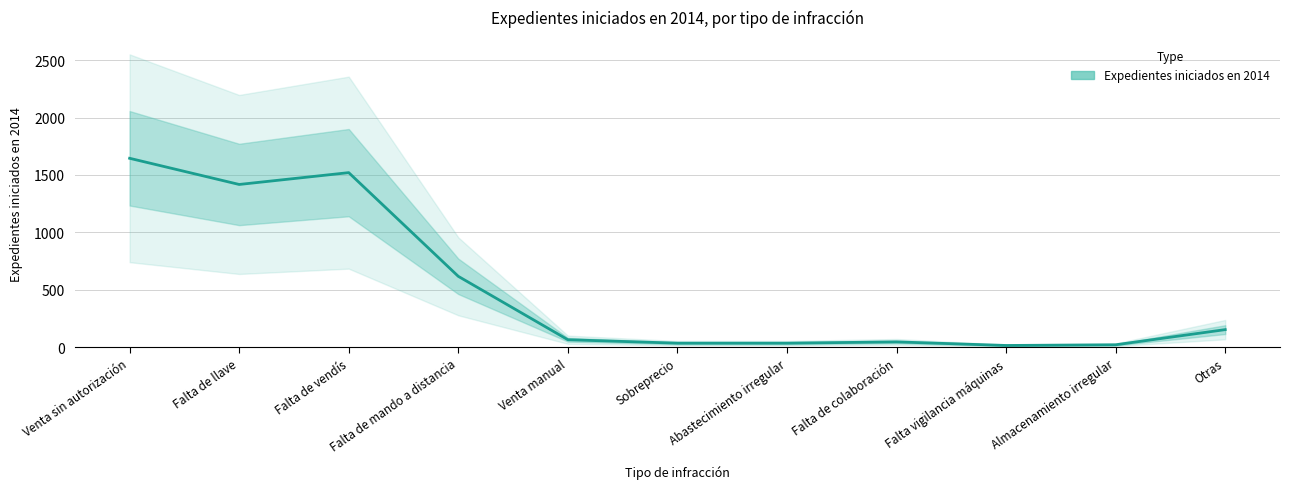

True or false: there are more than 0 points higher than both neighbors.

True